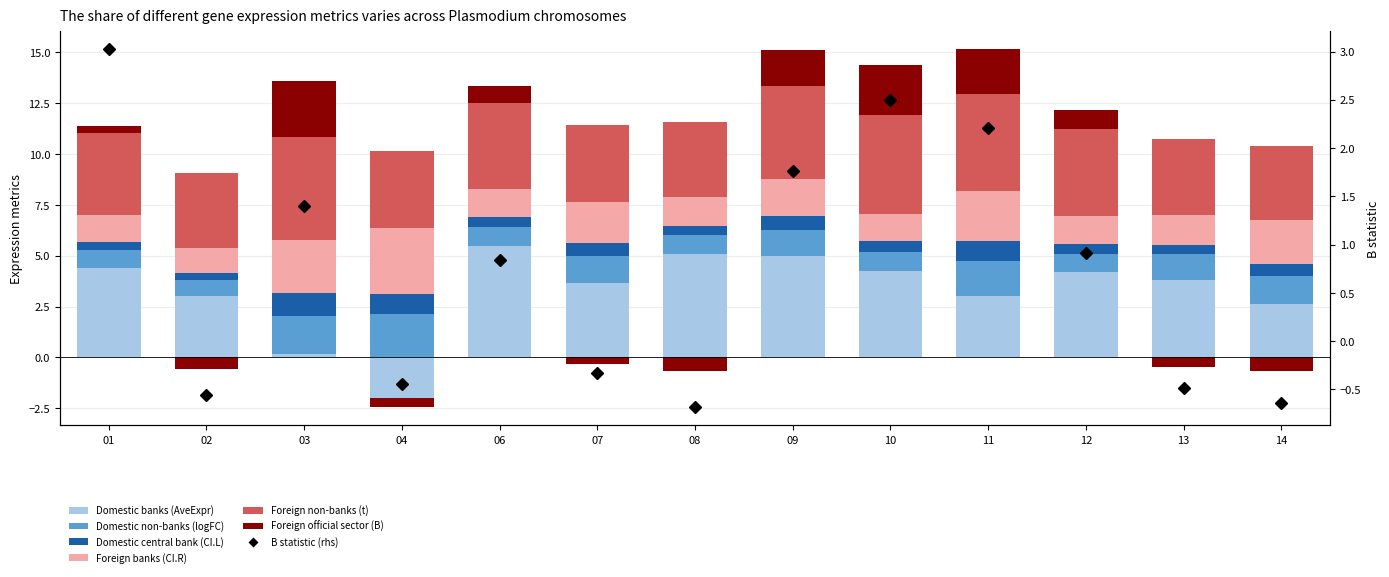

Which series has the largest total across all categories?

Foreign non-banks (t)